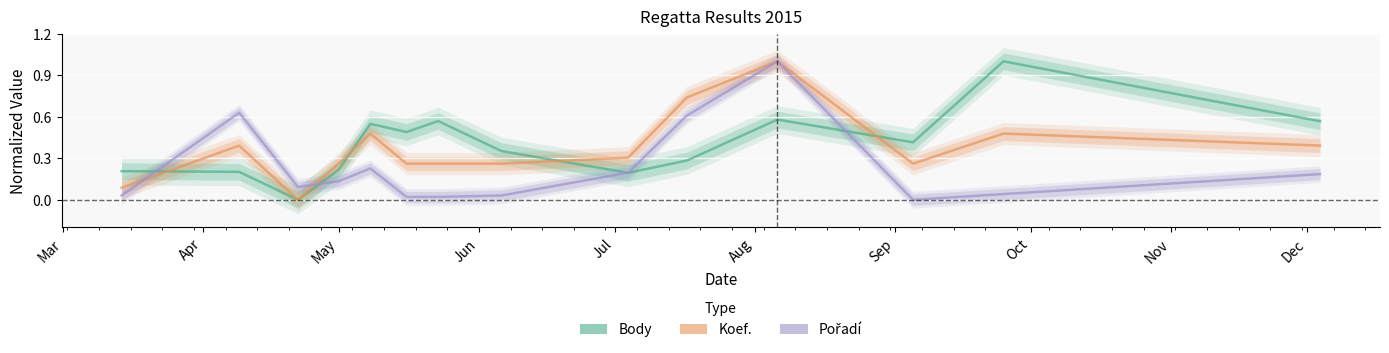

The value of Koef. at 2015-03-14 is 0.1. True or false?

False